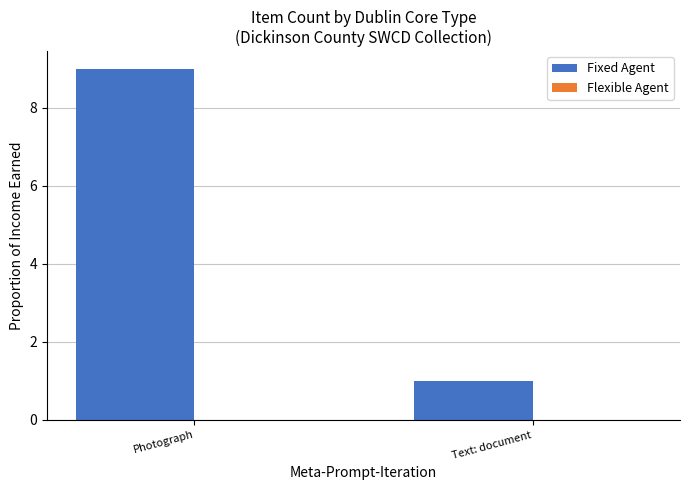

Rank the categories by value from lowest to highest.

Text: document, Photograph